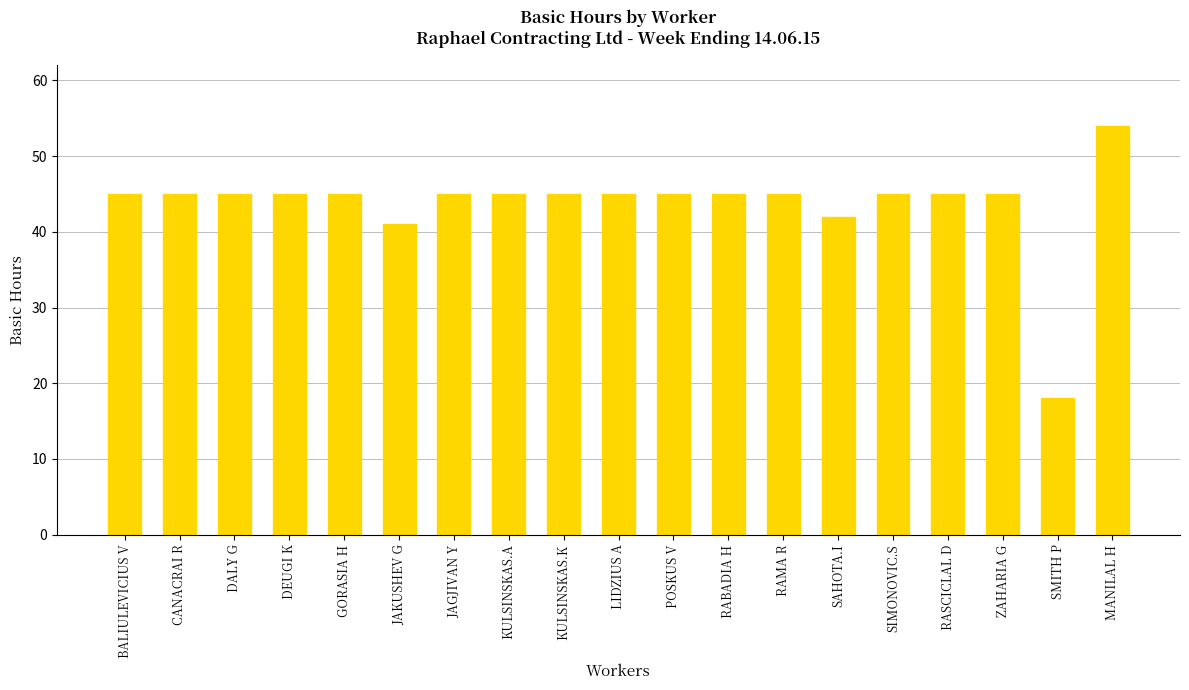

Which has a higher value, KULSINSKAS.K or SAHOTA.I?

KULSINSKAS.K